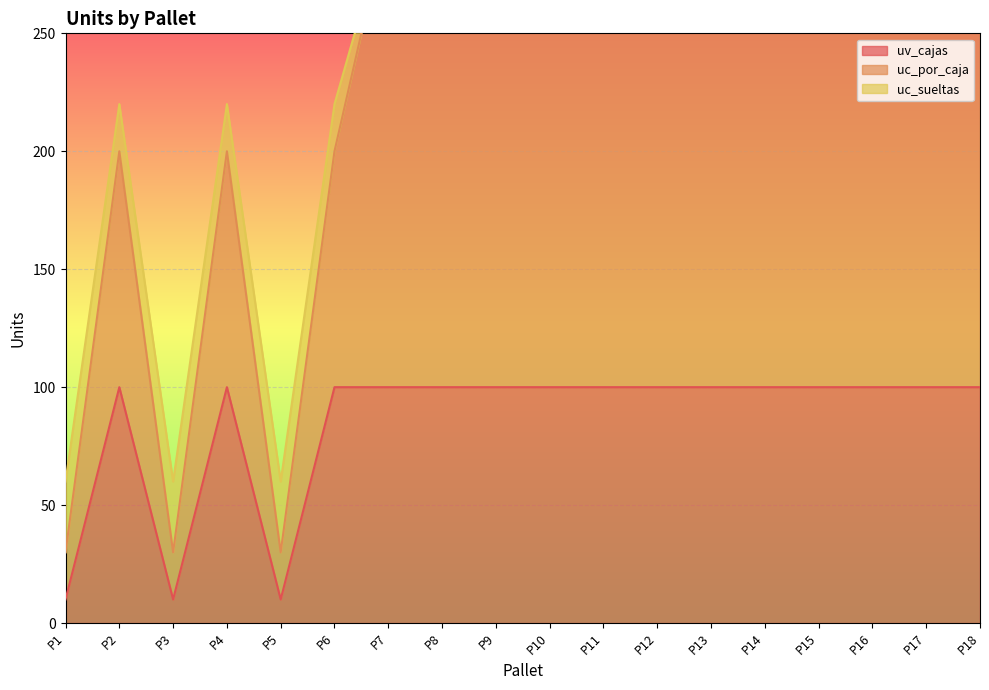

At how many categories does at least one series exceed 76?

15